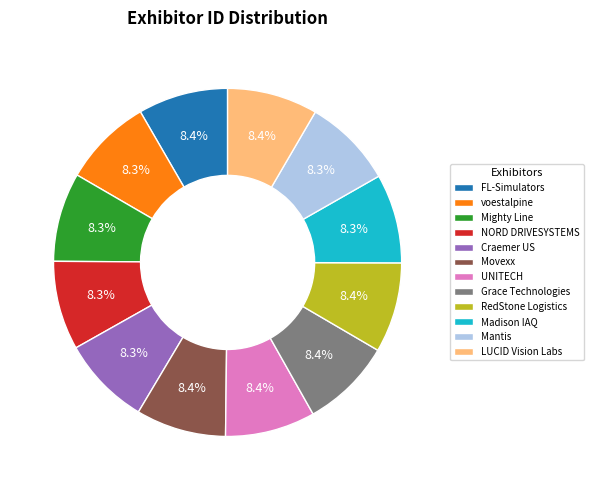

Is it true that Craemer US is 14% of the pie?

False